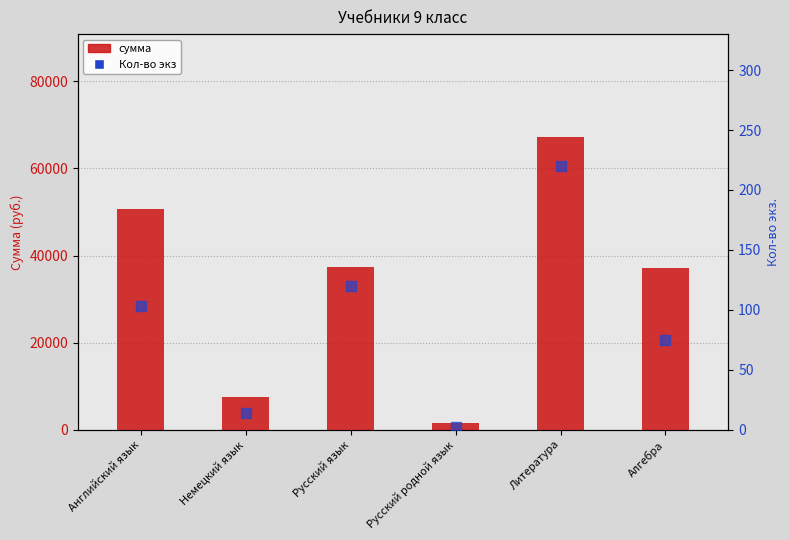

Which series reaches the maximum Y coordinate?

сумма